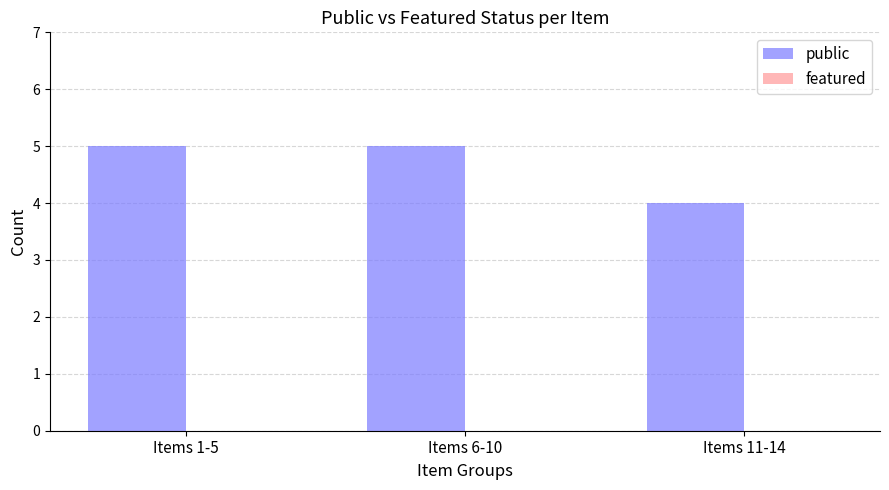

Which category has the lowest value across all series?

Items 11-14